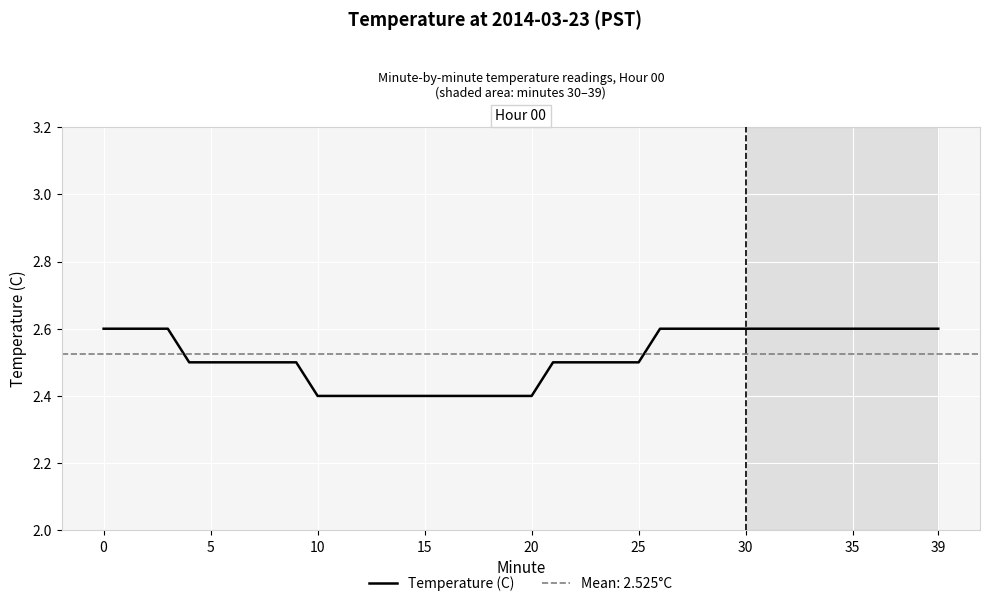

How many lines are shown in the chart?

1